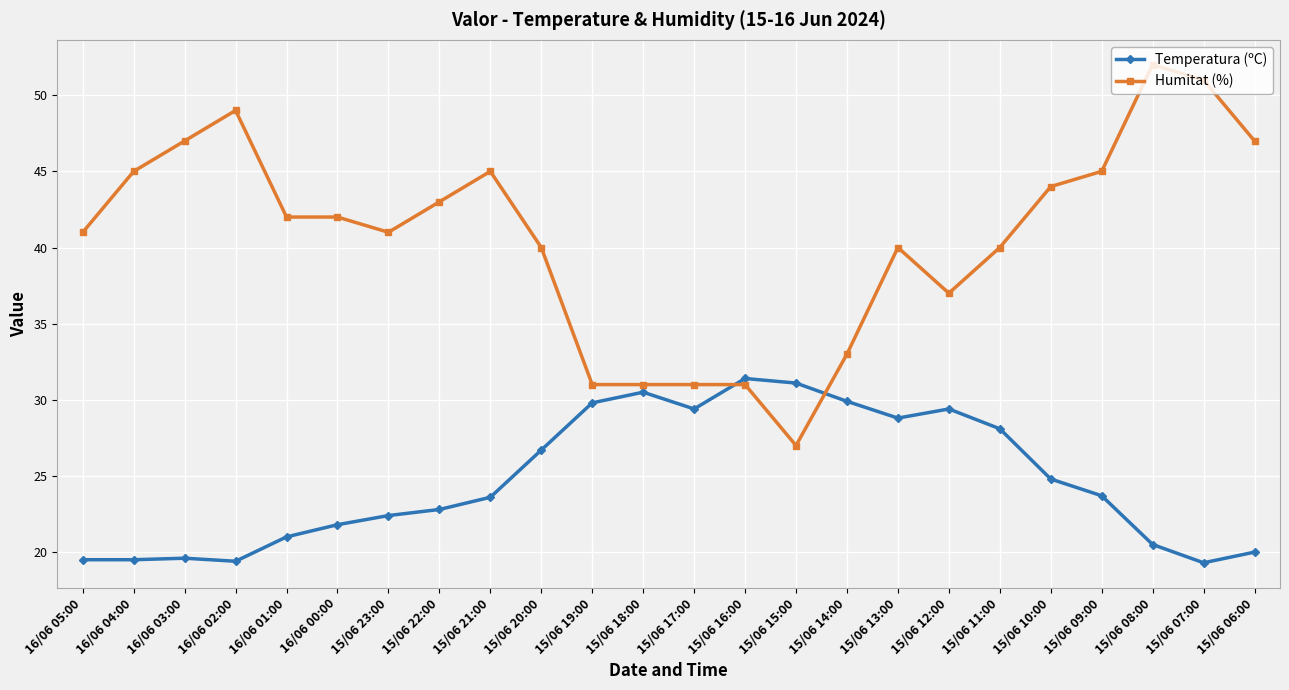

What is the spread (max minus min) of values at 15/06 13:00?

11.2